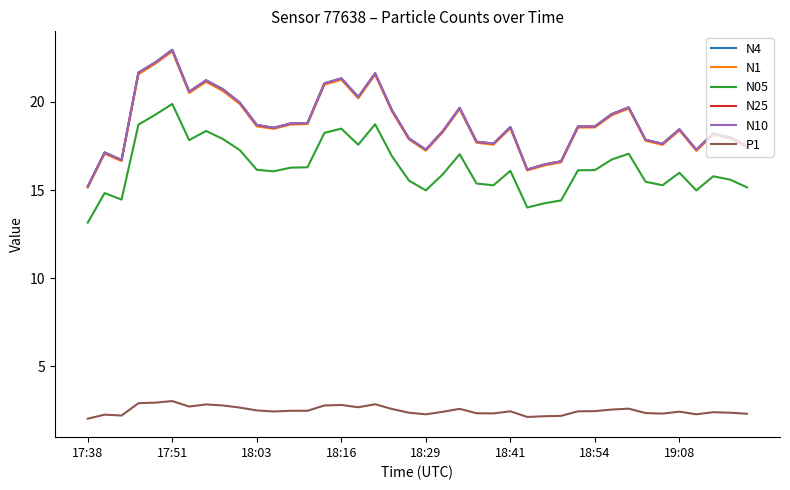

What is the minimum value for N10?

15.2